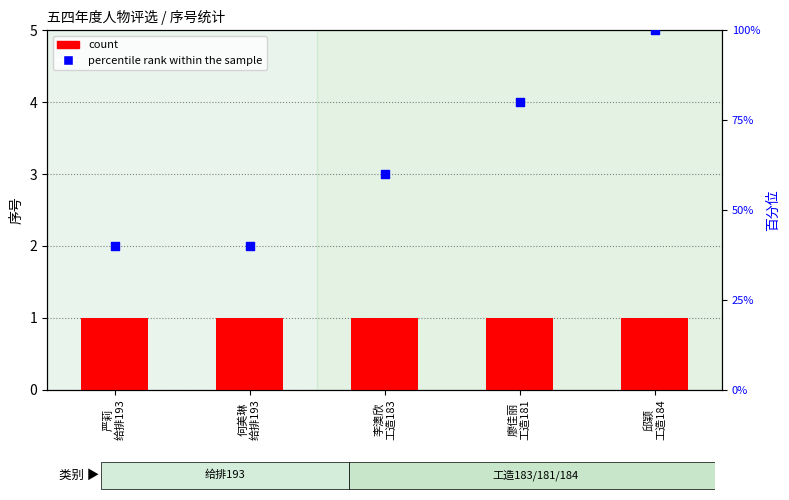

What are all the series names shown in the legend?

count, percentile rank within the sample